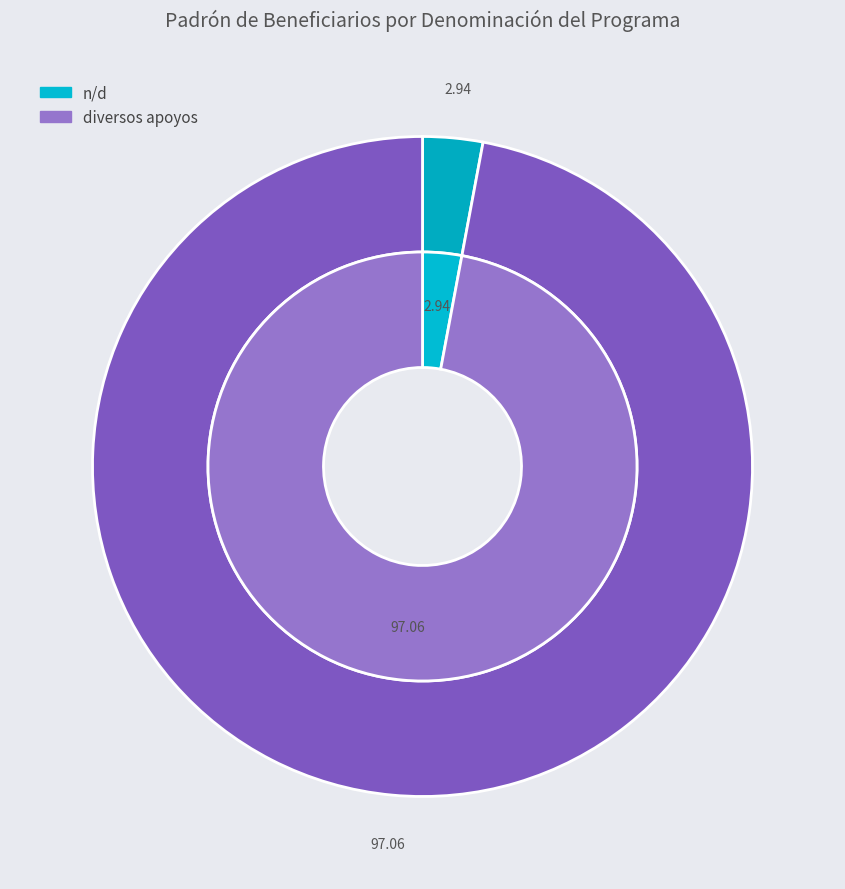

Is diversos apoyos the majority of the pie?

No